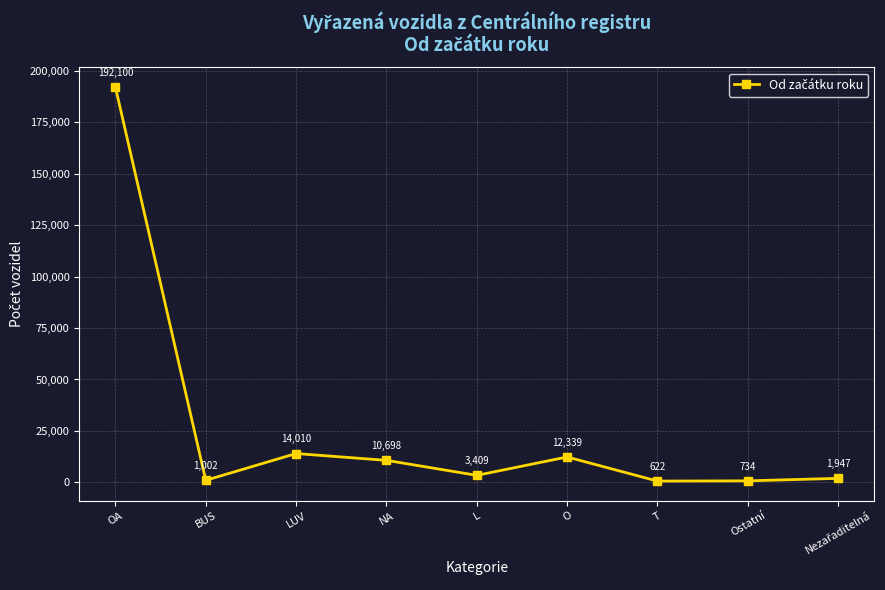

What is the difference between the values at Ostatní and BUS?

268